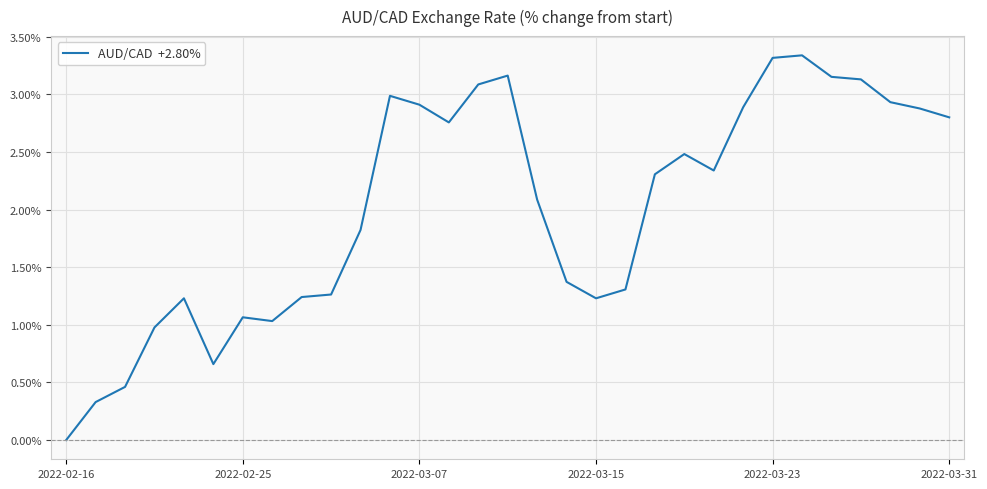

What is the value of the 12th point from the left?

3.0